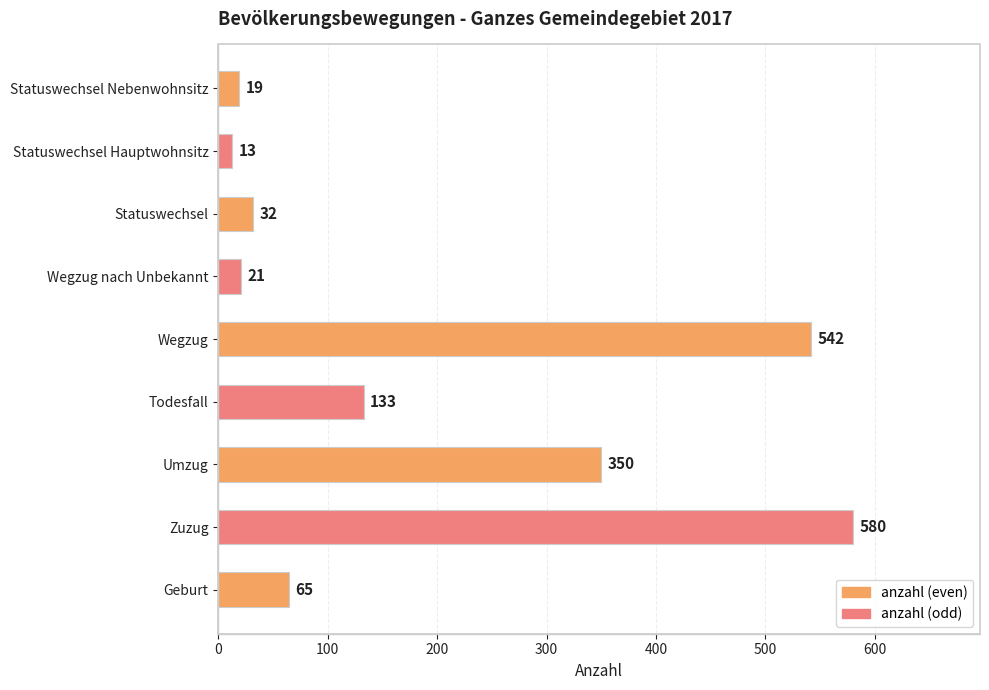

The chart shows a value of 260 at Wegzug. True or false?

False